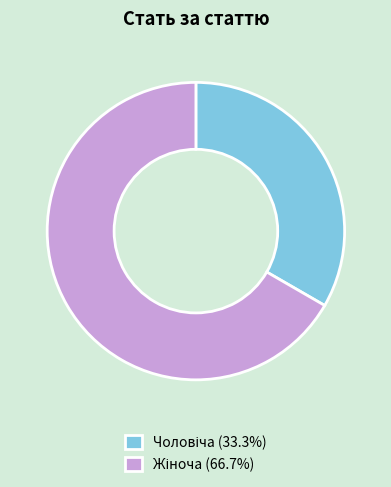

Is there any slice that represents more than half of the pie?

Yes